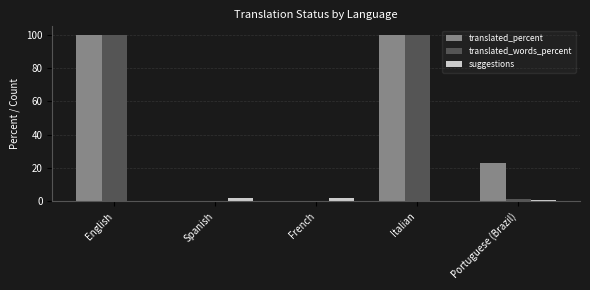

What is the highest value of the translated_words_percent series?

100.0